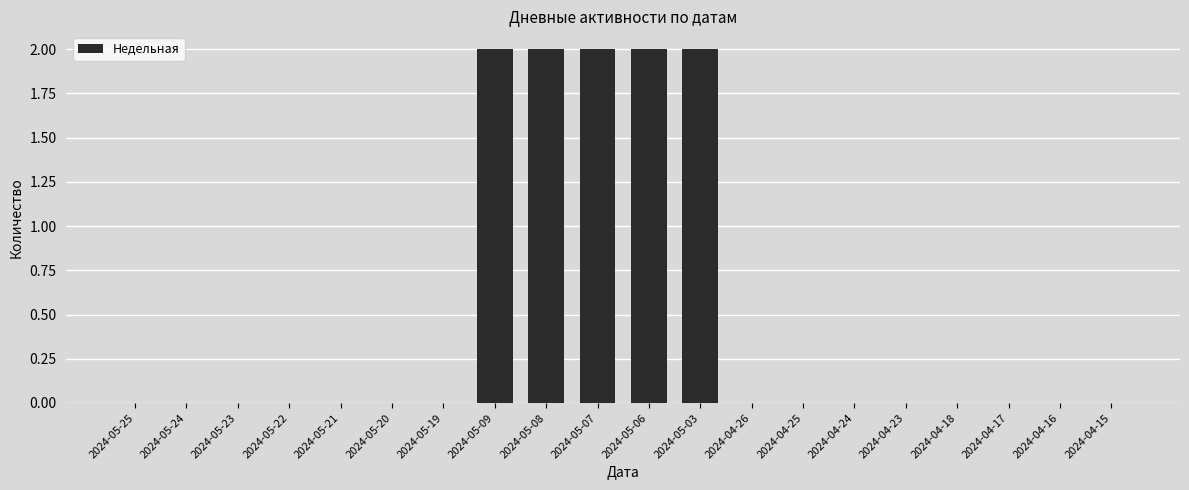

Count the number of data series in this chart.

1